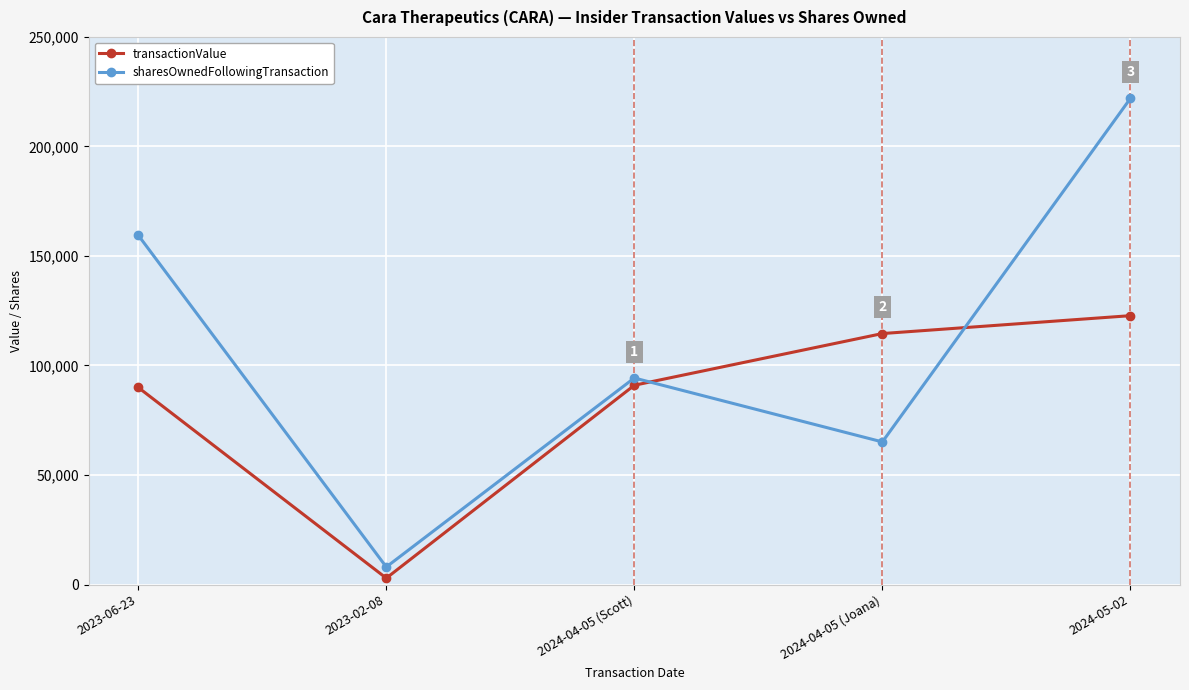

At which category does the chart reach its minimum across all series?

2023-02-08